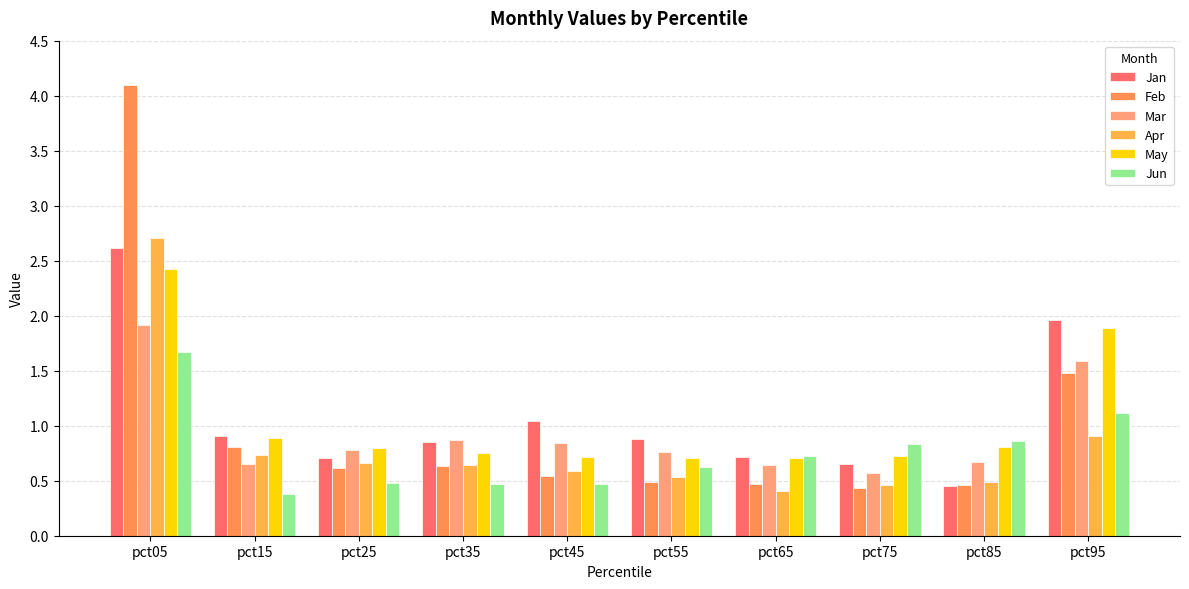

How many series are shown in this chart?

6